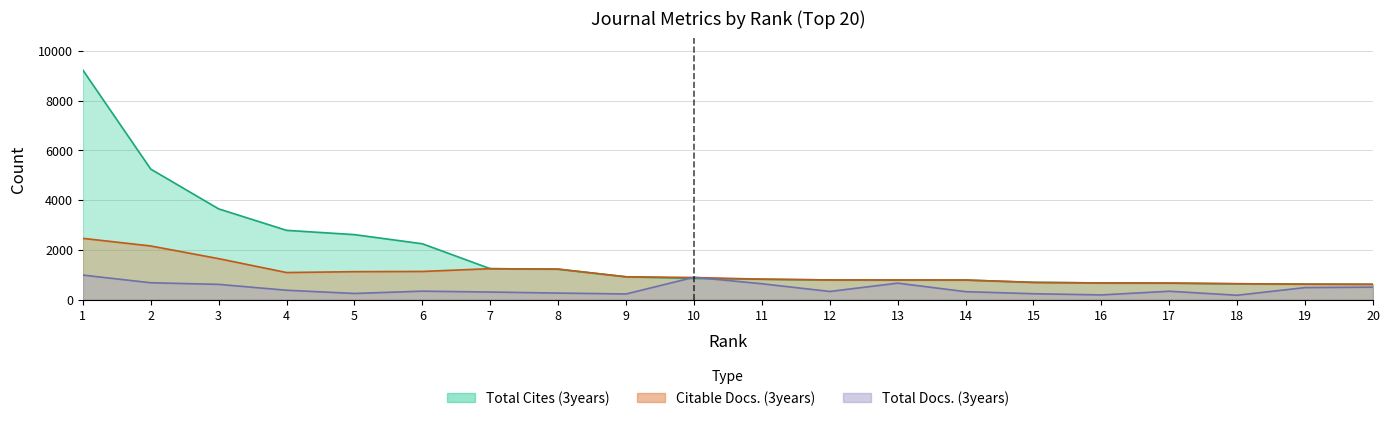

How many times do Total Cites (3years) and Total Docs. (3years) cross each other?

2